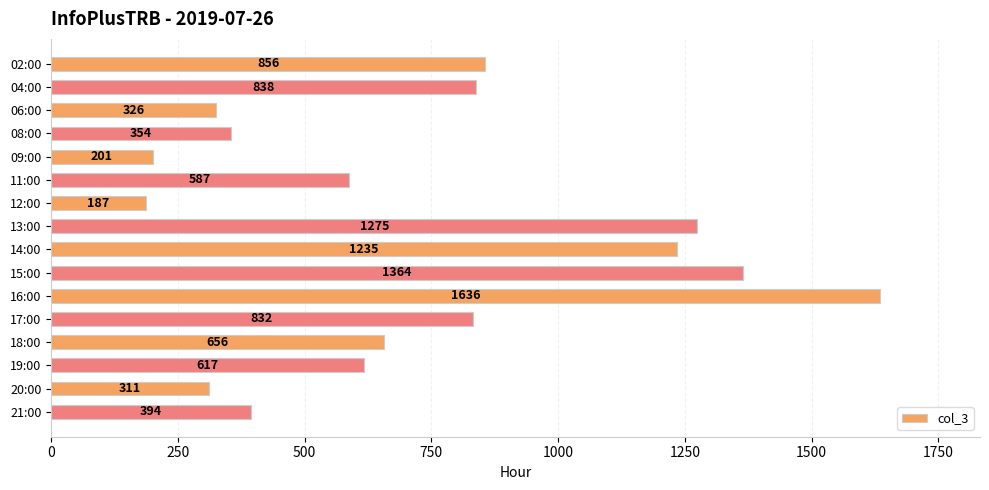

Is it true that the value at 11:00 is 164?

False